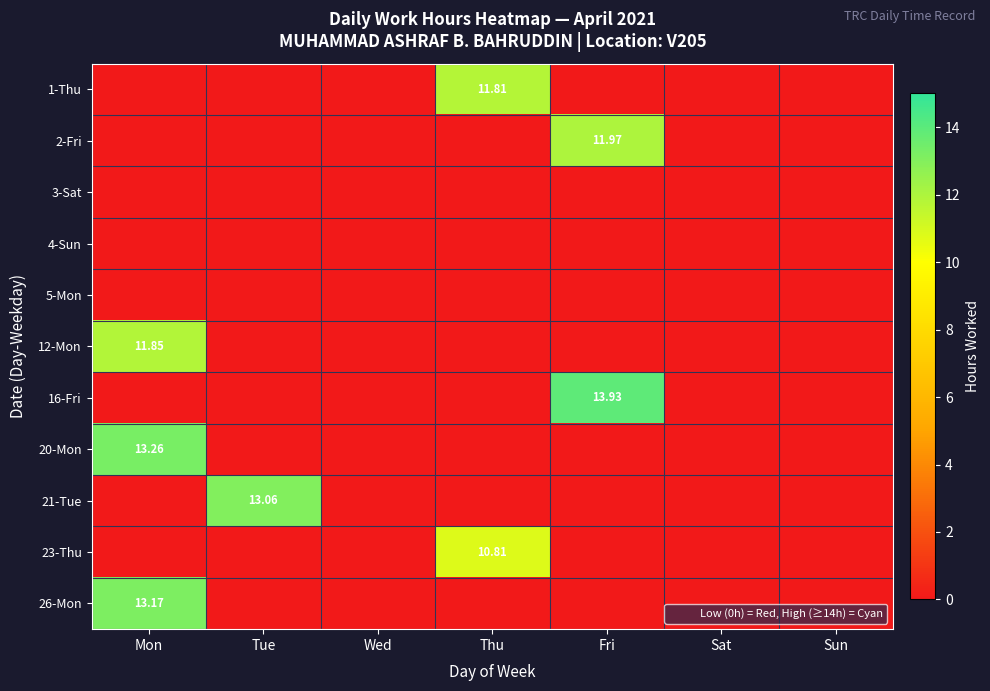

Is it true that 16-Fri equals 9.7 at Tue?

False